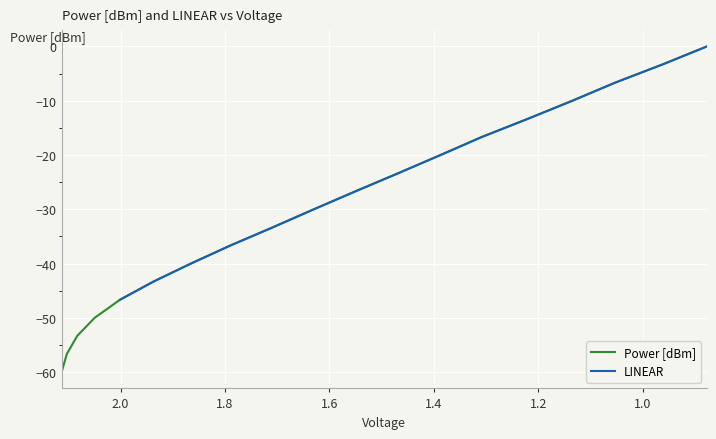

The chart shows a value of 20.3 at 18. True or false?

False